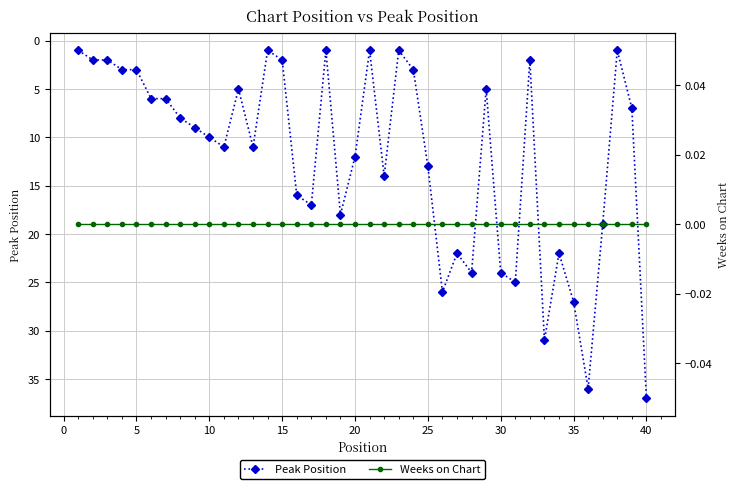

Which category has the highest value in the Peak Position series?

40